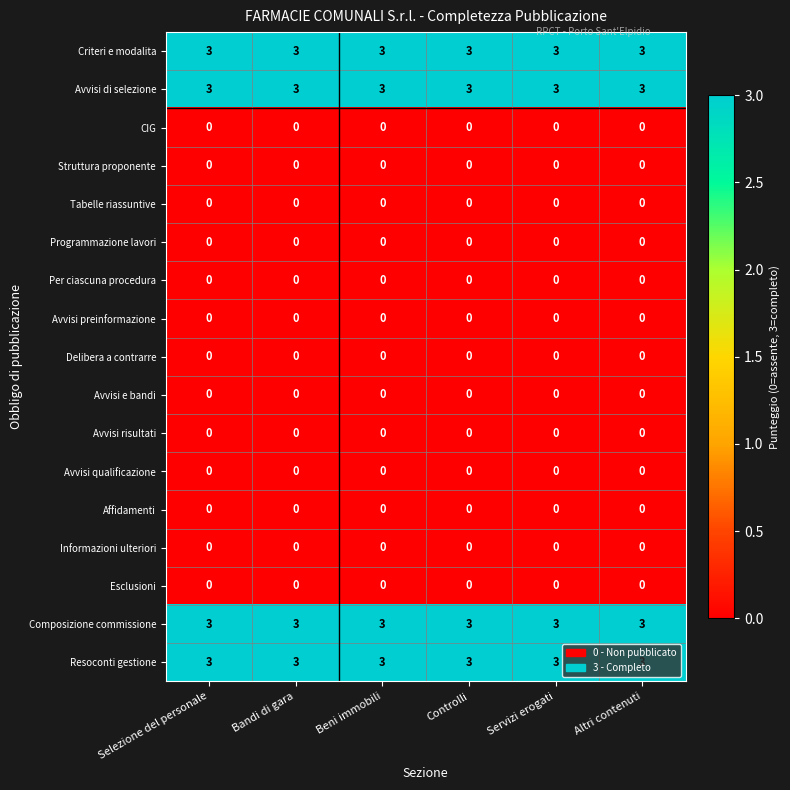

What is the spread (max minus min) of values at Beni immobili?

3